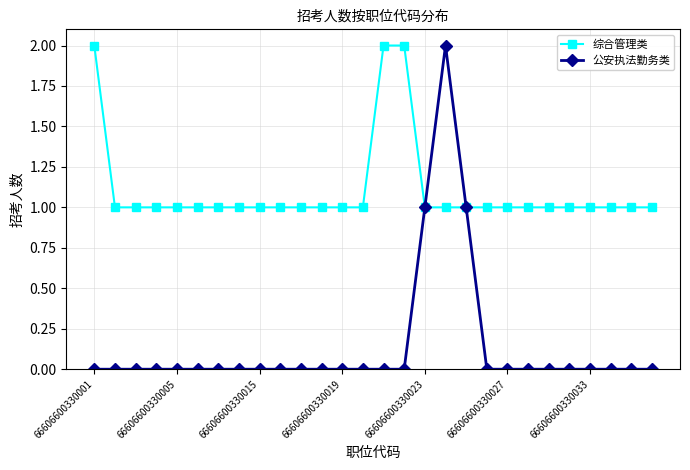

Which series has the widest spread of values?

公安执法勤务类